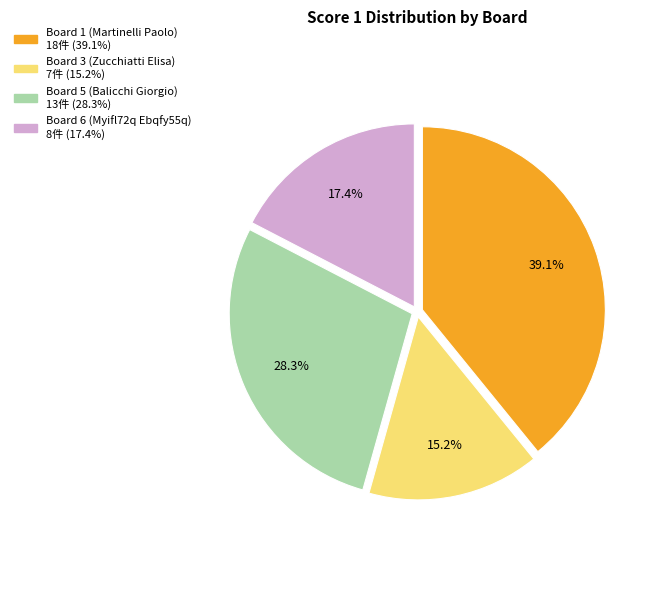

What is the ratio of the value at Board 5 (Balicchi Giorgio) to the value at Board 1 (Martinelli Paolo)?

0.7